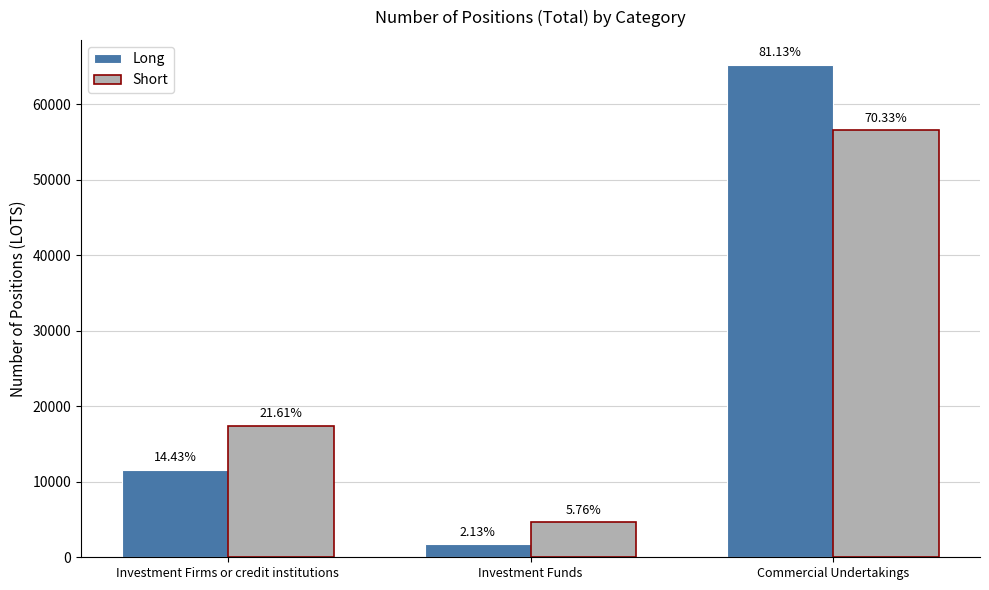

What are all the series names shown in the legend?

Long, Short